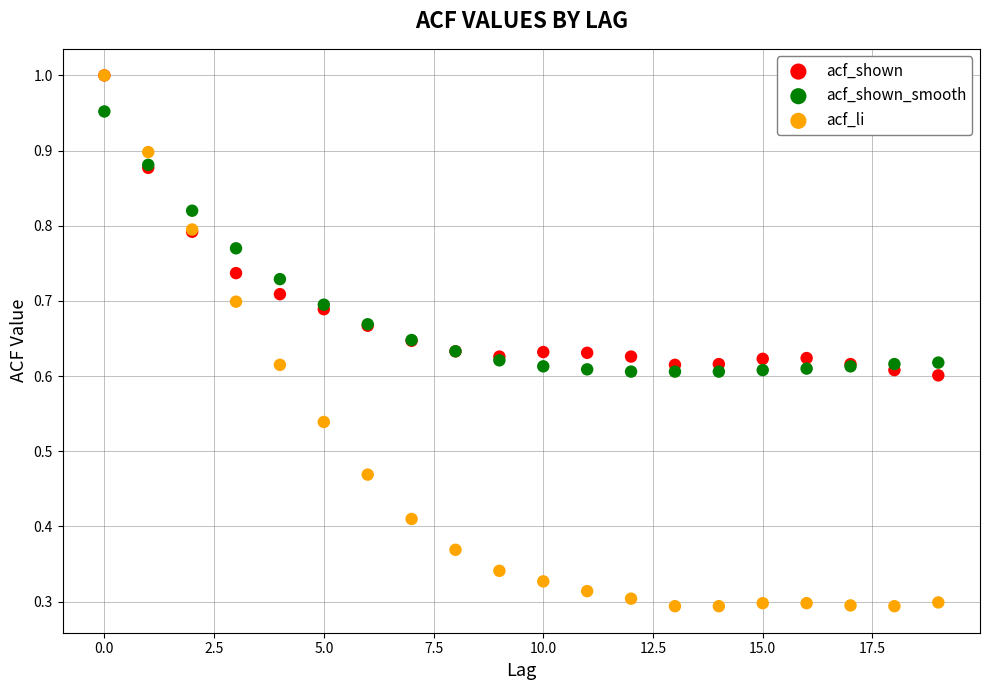

Which series has the widest spread of Y values?

acf_li